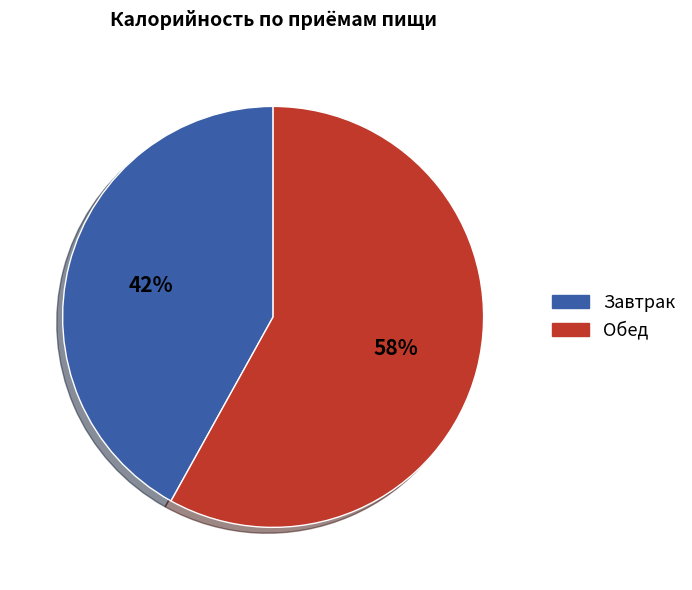

Rank the categories by value from lowest to highest.

Завтрак, Обед